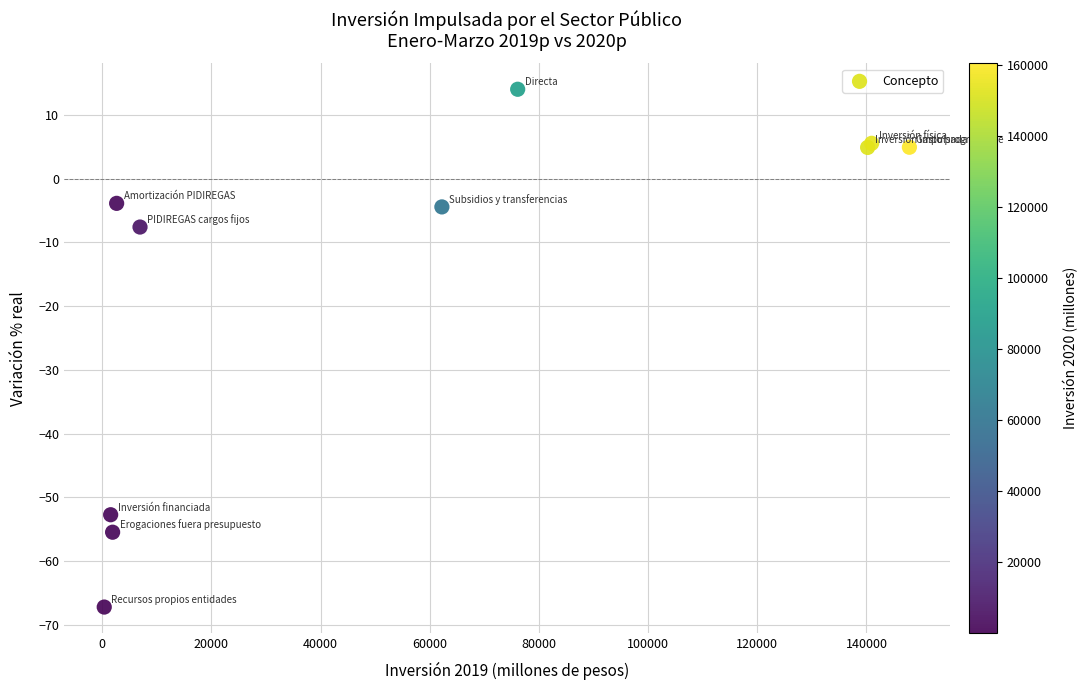

What Y value in the scatter plot is closest to -26?

-7.6